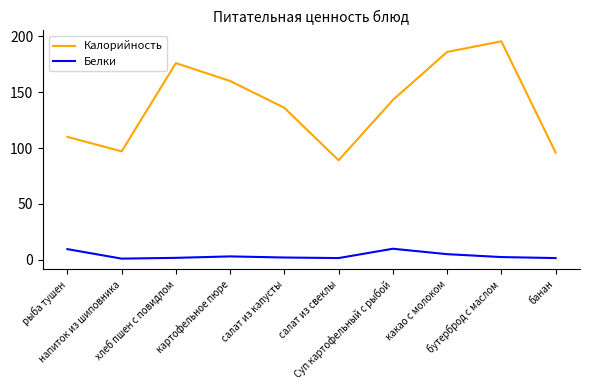

What is the sum of the Белки values at банан and рыба тушен?

11.0